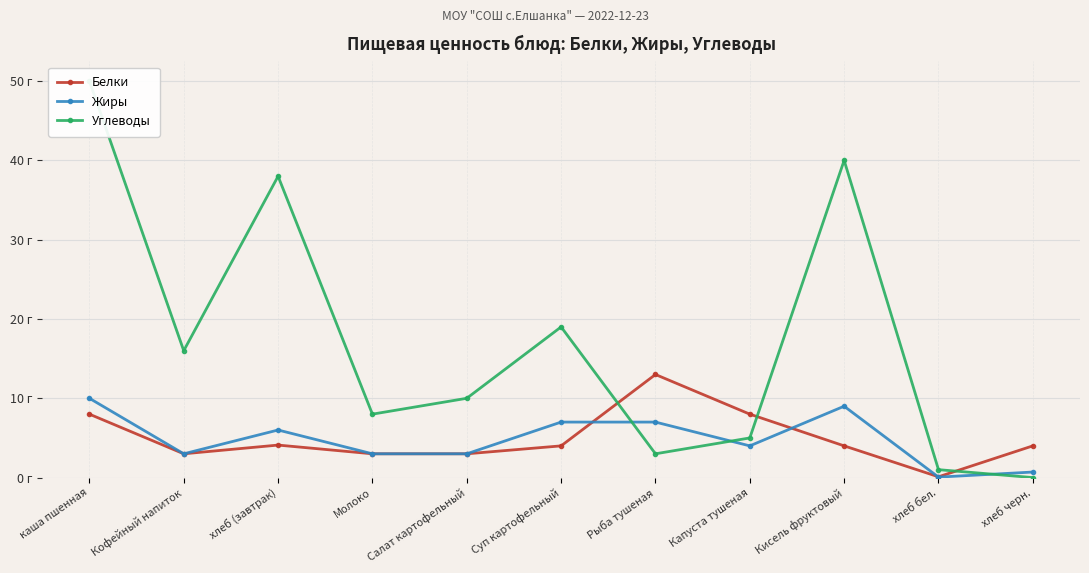

Reading left to right, what are all the values shown in this chart?

Белки: каша пшенная=8.0	Кофейный напиток=3.0	хлеб (завтрак)=4.1	Молоко=3.0	Салат картофельный=3.0	Суп картофельный=4.0	Рыба тушеная=13.0	Капуста тушеная=8.0	Кисель фруктовый=4.0	хлеб бел.=0.1	хлеб черн.=4.0
Жиры: каша пшенная=10.0	Кофейный напиток=3.0	хлеб (завтрак)=6.0	Молоко=3.0	Салат картофельный=3.0	Суп картофельный=7.0	Рыба тушеная=7.0	Капуста тушеная=4.0	Кисель фруктовый=9.0	хлеб бел.=0.1	хлеб черн.=0.7
Углеводы: каша пшенная=50.0	Кофейный напиток=16.0	хлеб (завтрак)=38.0	Молоко=8.0	Салат картофельный=10.0	Суп картофельный=19.0	Рыба тушеная=3.0	Капуста тушеная=5.0	Кисель фруктовый=40.0	хлеб бел.=1.0	хлеб черн.=0.0